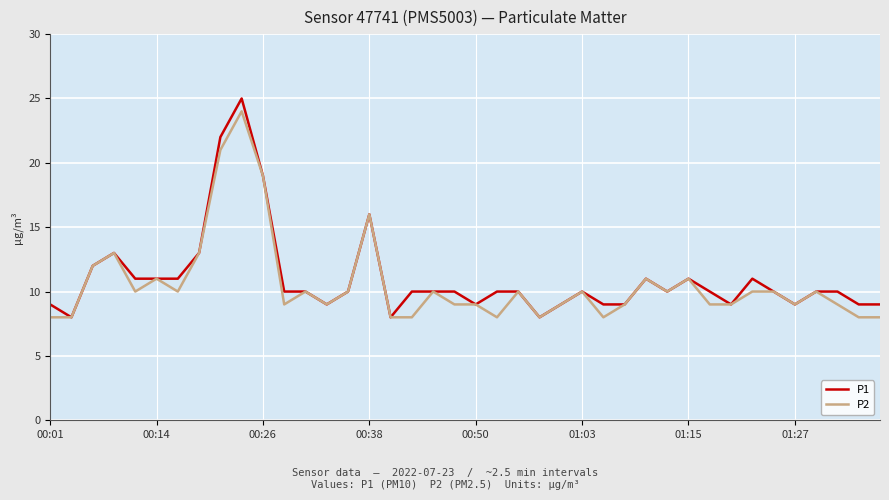

Which series has the largest range (max minus min)?

P1